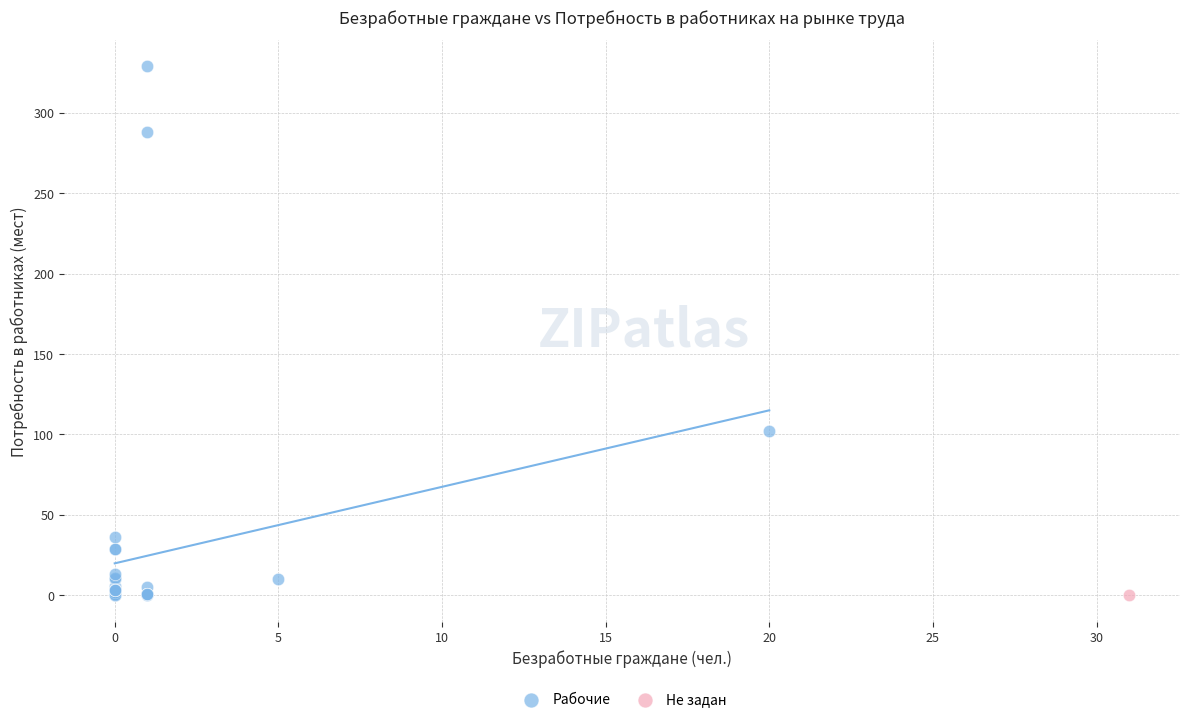

What are all the series names shown in the legend?

Рабочие, Не задан